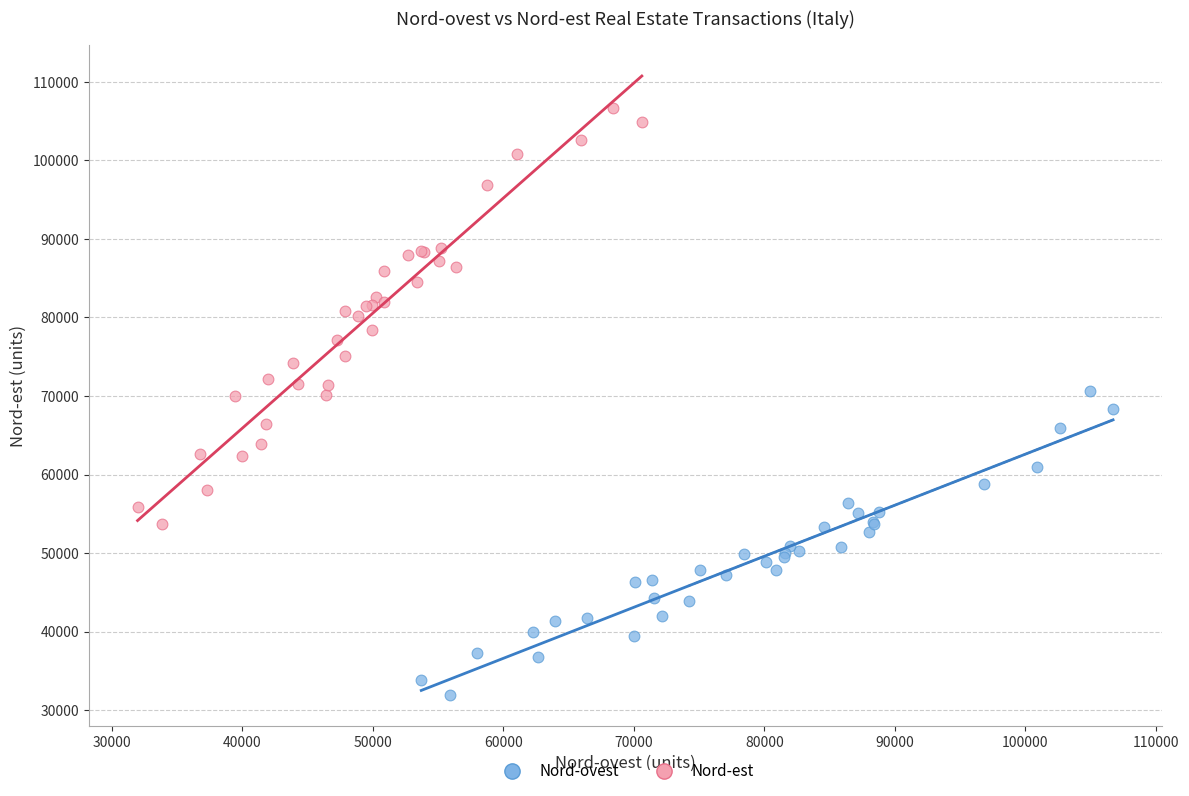

Which series has the largest Y range (max minus min)?

Nord-est